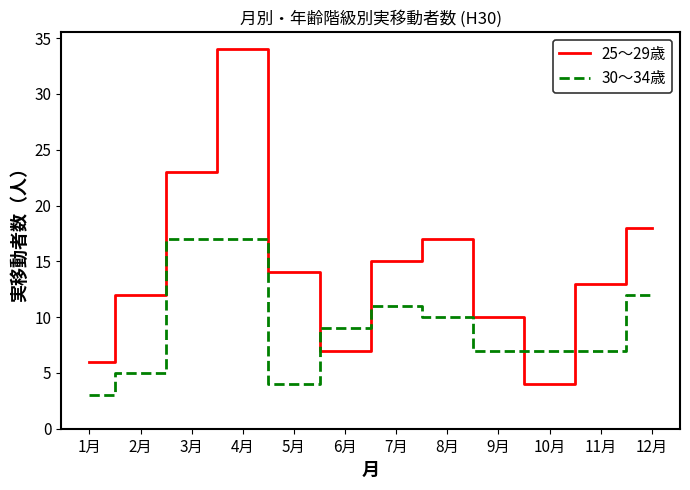

Rank the series at 11月 from lowest to highest value.

30～34歳, 25～29歳